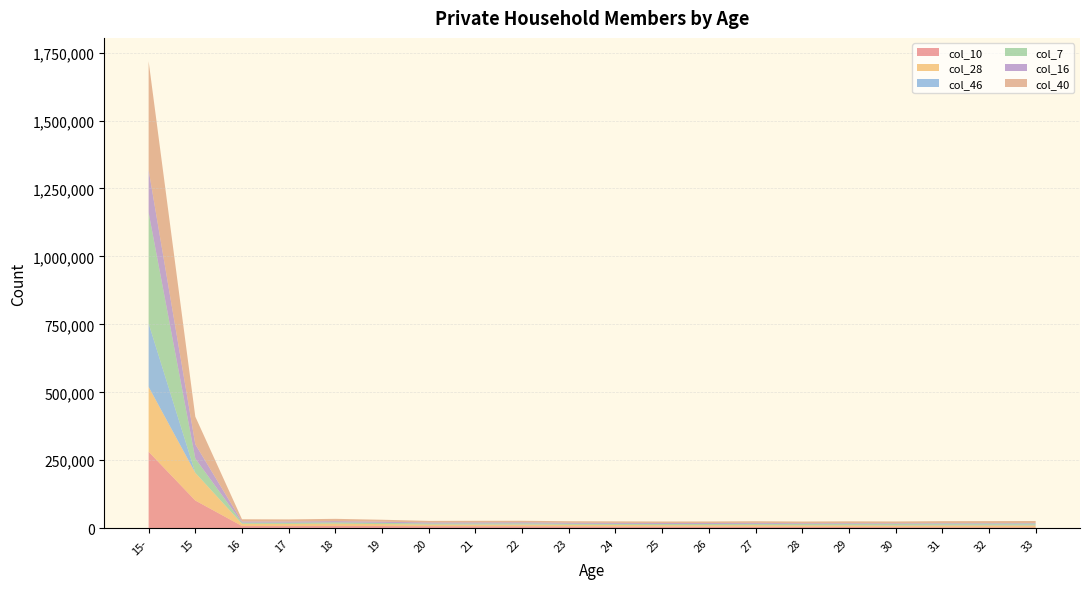

Reading left to right, extract all data points from this chart.

col_10: 15-=281425	15=101960	16=8222	17=8014	18=8451	19=8109	20=7577	21=7326	22=7249	23=6863	24=6436	25=6029	26=5713	27=5391	28=4935	29=4593	30=4111	31=3770	32=3591	33=3309
col_28: 15-=238790	15=101957	16=8180	17=7985	18=8386	19=7255	20=5758	21=5895	22=6155	23=5580	24=5616	25=5566	26=5716	27=6155	28=6155	29=6518	30=6544	31=7116	32=7282	33=7447
col_46: 15-=232831	15=2	16=1	17=1	18=1	19=8	20=33	21=700	22=913	23=144	24=242	25=347	26=543	27=700	28=913	29=1186	30=1385	31=1779	32=1854	33=2172
col_7: 15-=408327	15=52471	16=4326	17=4469	18=4879	19=4509	20=4098	21=3824	22=3831	23=3906	24=3739	25=3701	26=3671	27=3824	28=3831	29=3982	30=3967	31=4134	32=4144	33=4312
col_16: 15-=156613	15=52292	16=4189	17=4148	18=4522	19=4195	20=3845	21=3777	22=3804	23=3747	24=3692	25=3650	26=3623	27=3777	28=2787	29=2671	30=2431	31=2223	32=2176	33=2013
col_40: 15-=400076	15=101957	16=8180	17=7985	18=8386	19=7255	20=5758	21=5895	22=5584	23=5580	24=5616	25=5566	26=5716	27=5895	28=6155	29=6518	30=6544	31=7116	32=7282	33=7447